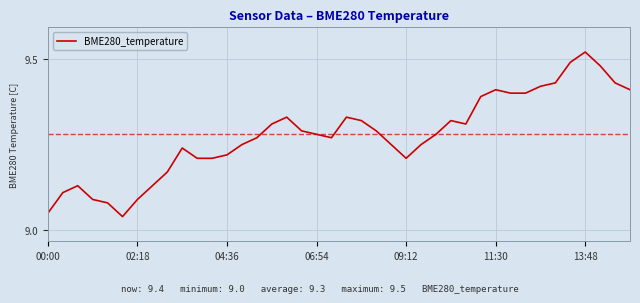

What is the difference between the maximum and minimum values?

0.5